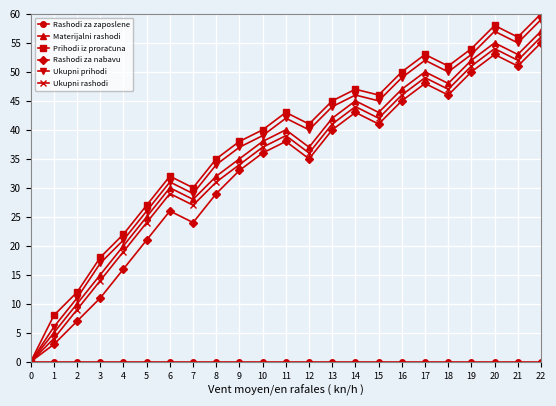

True or false: Ukupni prihodi has more than 2 interior local peaks.

True